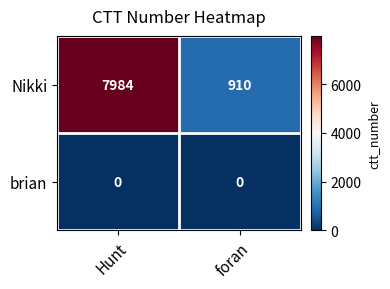

Rank the series at Hunt from lowest to highest value.

brian, Nikki